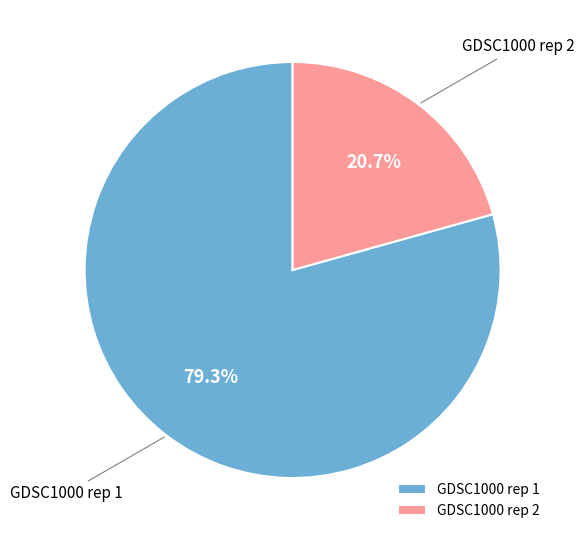

Which has a higher value, GDSC1000 rep 1 or GDSC1000 rep 2?

GDSC1000 rep 1